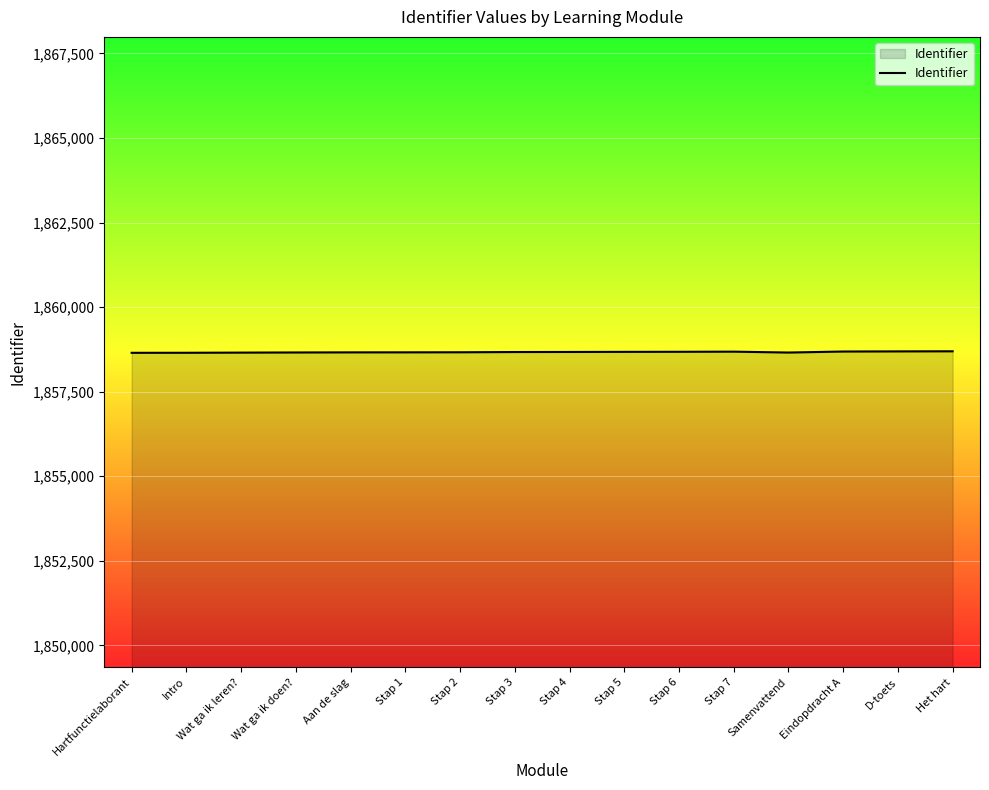

The value at Stap 6 is 1858680. True or false?

True